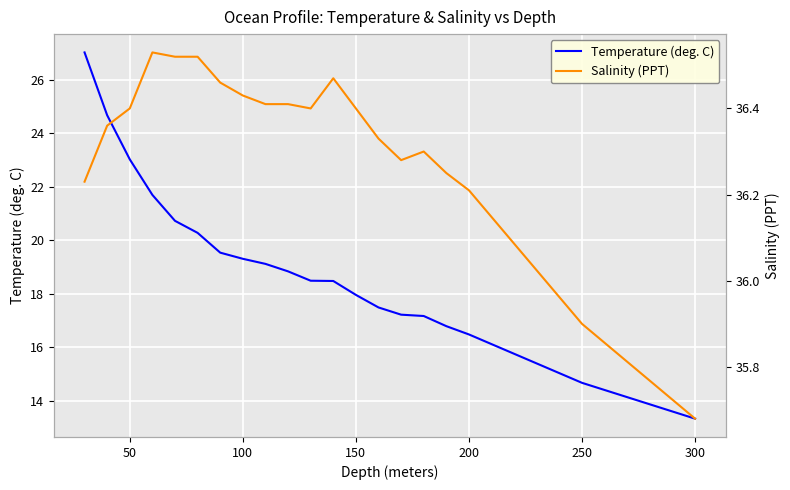

True or false: Temperature (deg. C) and Salinity (PPT) cross at least once.

False